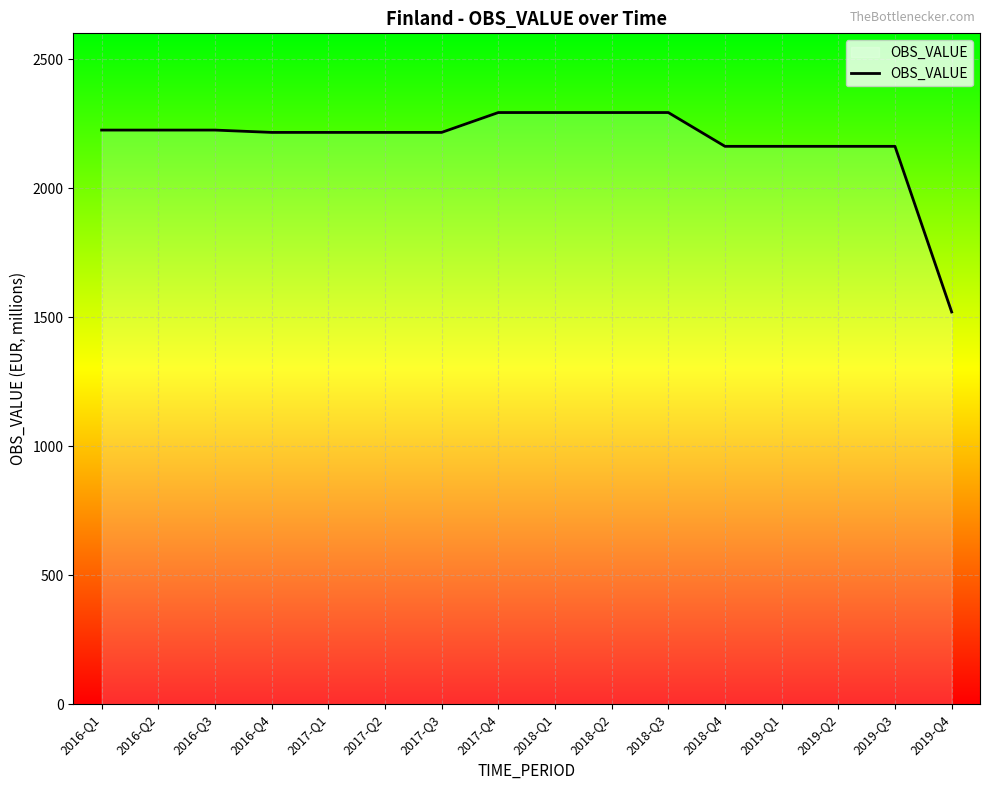

How many series are shown in this chart?

1